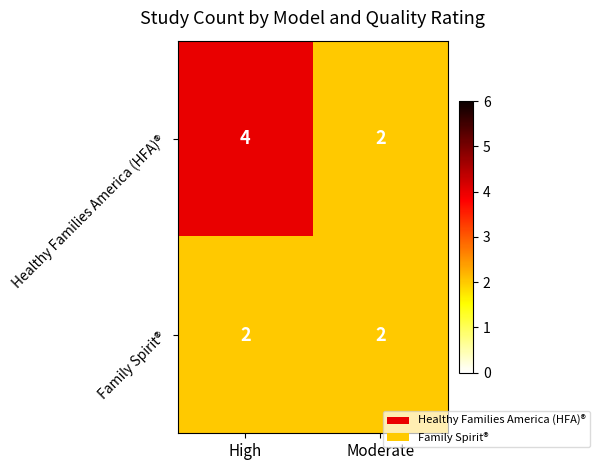

At which label does Healthy Families America (HFA)® reach its peak?

High